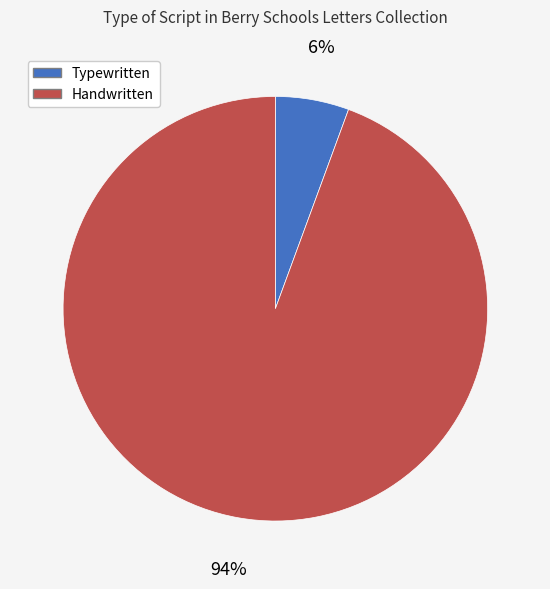

Is there any slice that represents more than half of the pie?

Yes